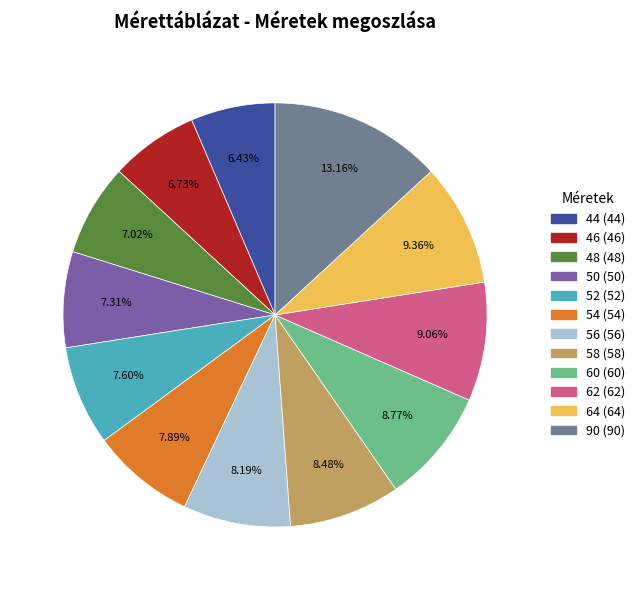

True or false: 62 accounts for 1% of the total.

False